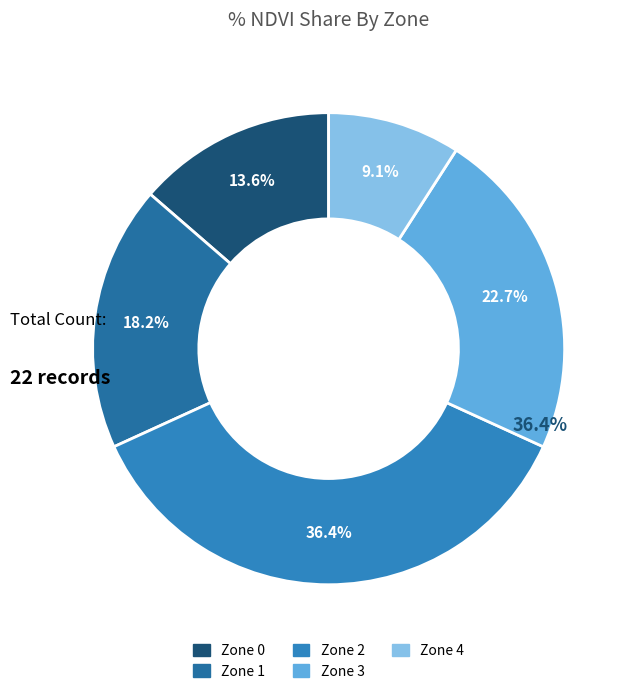

Between Zone 4 and Zone 1, which is larger?

Zone 1